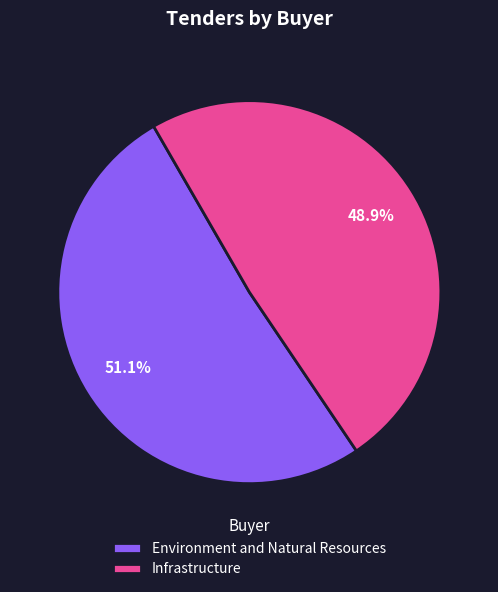

The Infrastructure slice represents 43% of the pie. True or false?

False